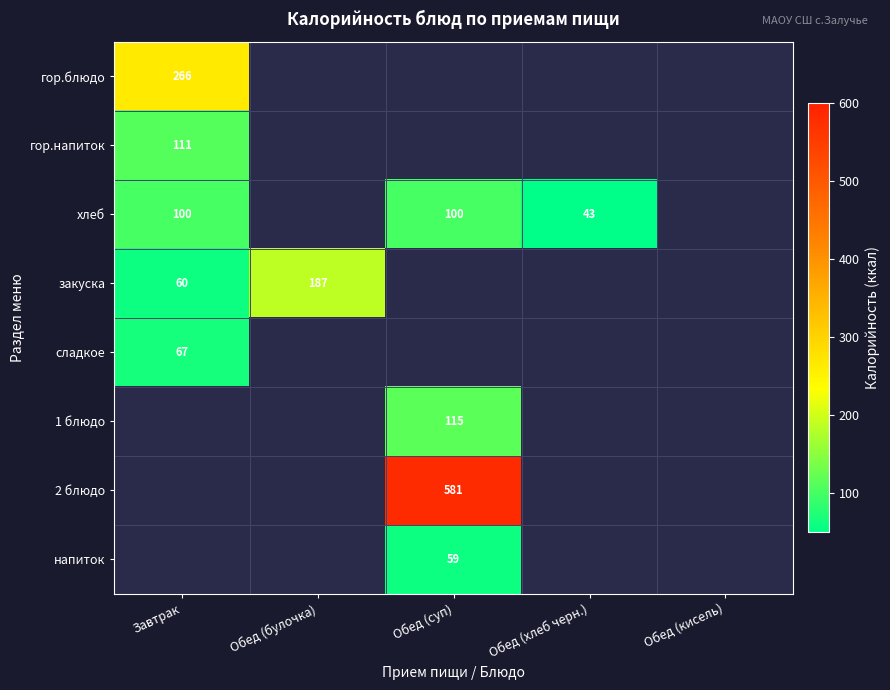

Is it true that напиток equals 59 at Обед (суп)?

True